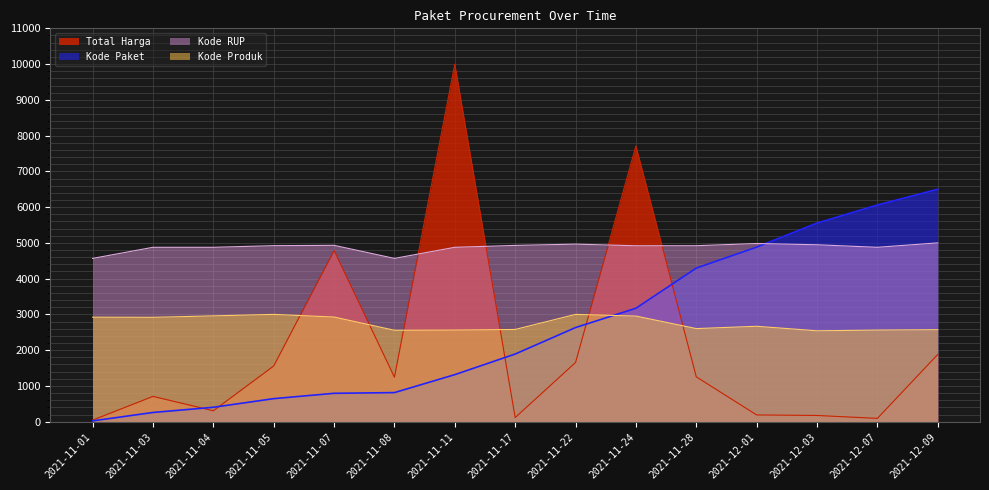

What is the lowest value of the Kode Paket series?

21.9